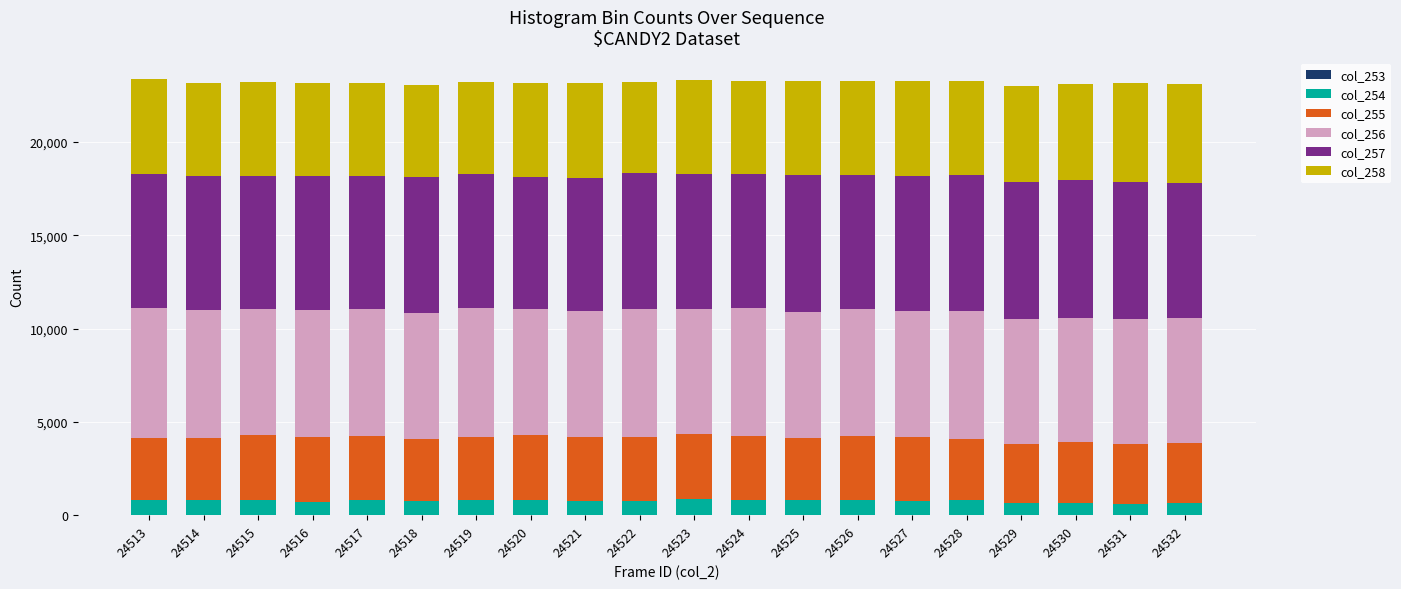

The col_255 series shows 3408 at 24527. True or false?

True